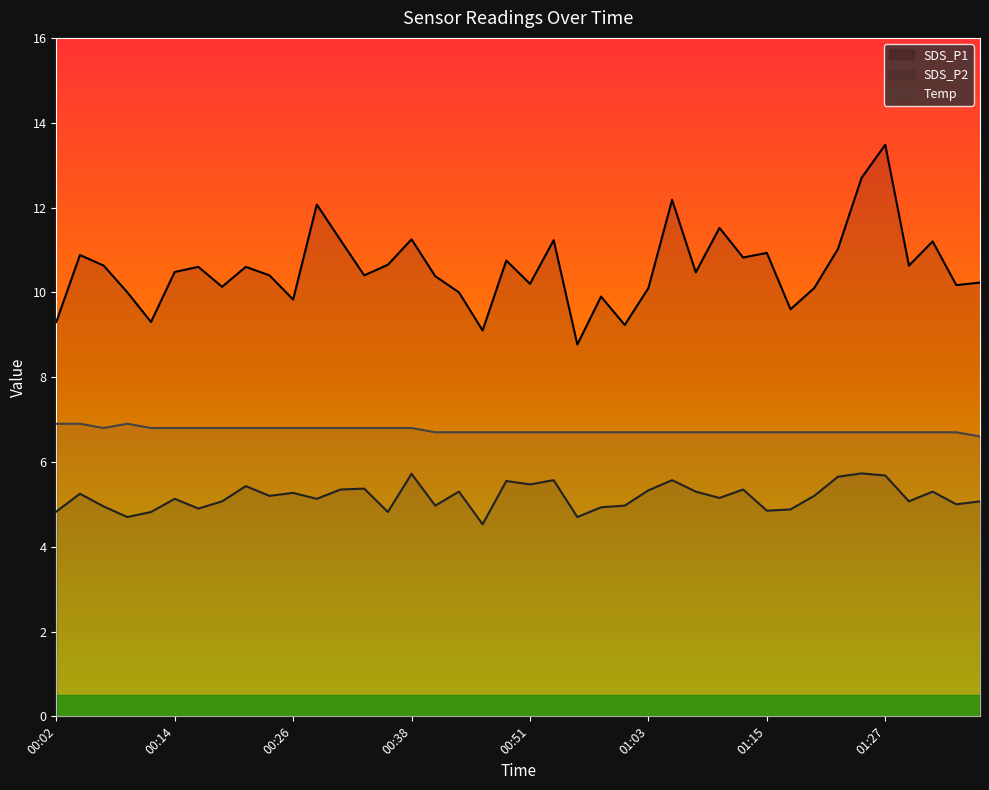

Which series has the widest spread of values?

SDS_P1